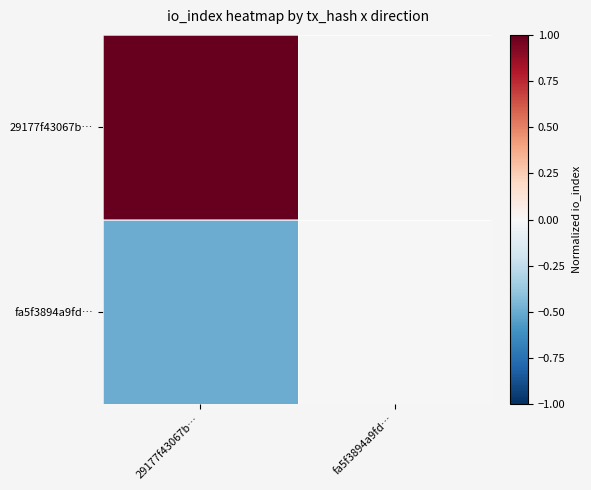

What is the spread (max minus min) of values at 29177f43067b…?

1.5